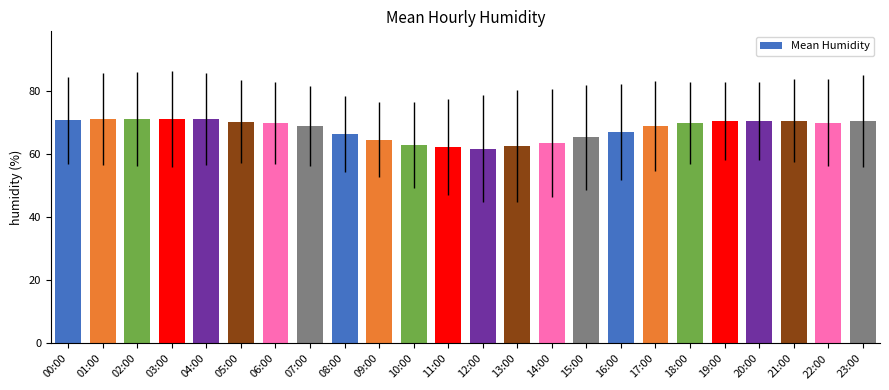

The chart shows a value of 106.9 at 20:00. True or false?

False